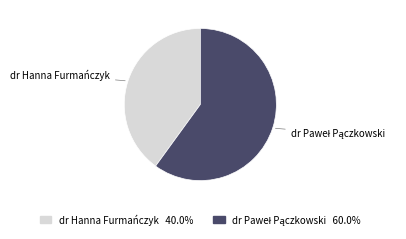

What is the smallest slice in the pie chart?

dr Hanna Furmańczyk